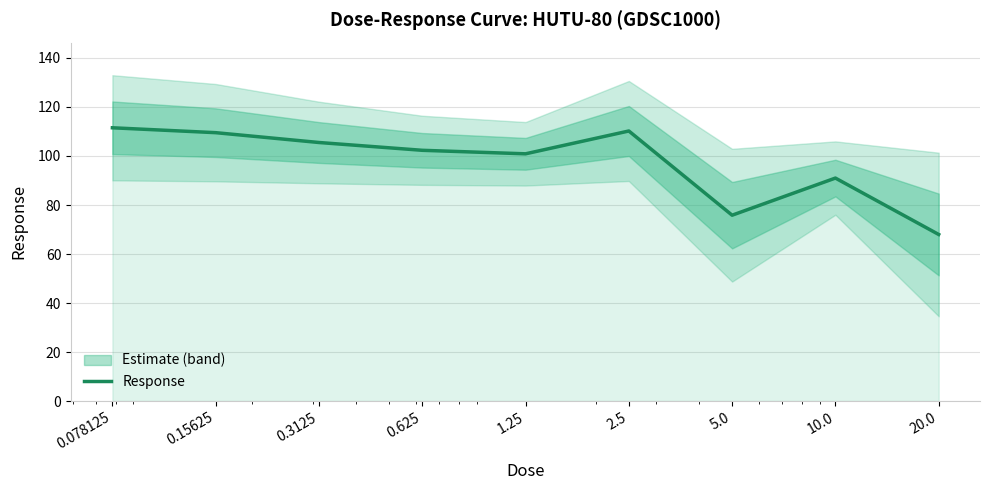

Where is the first local minimum?

1.25